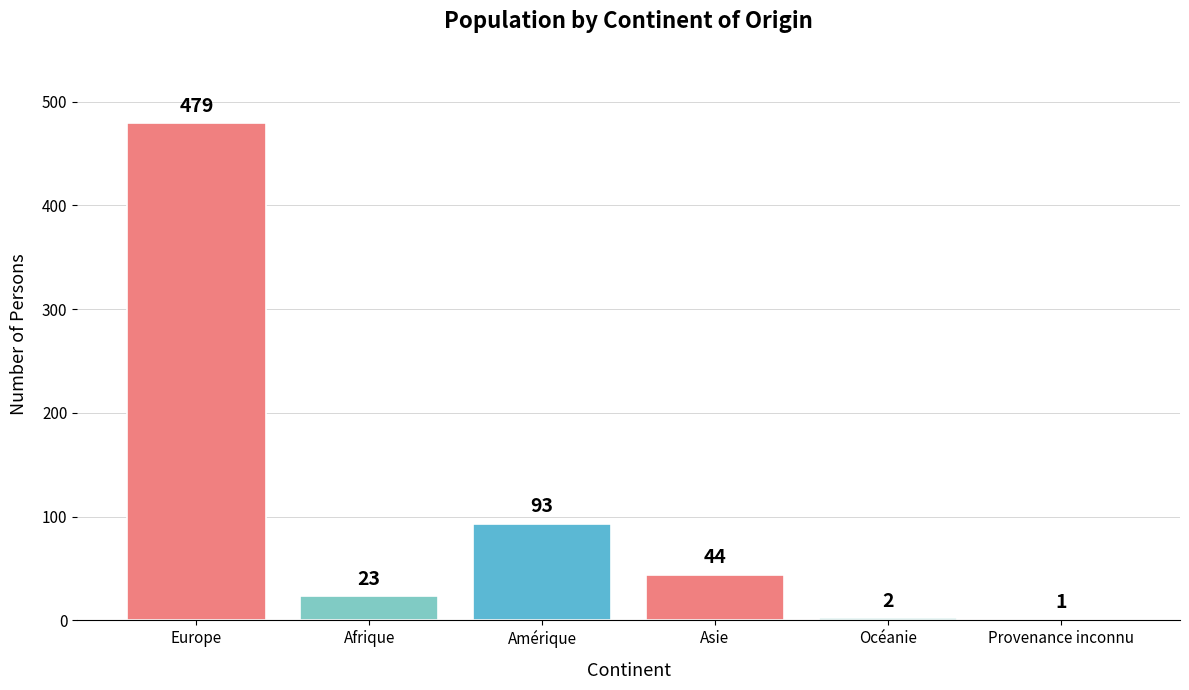

Reading left to right, transcribe all the data shown in this chart.

479	23	93	44	2	1